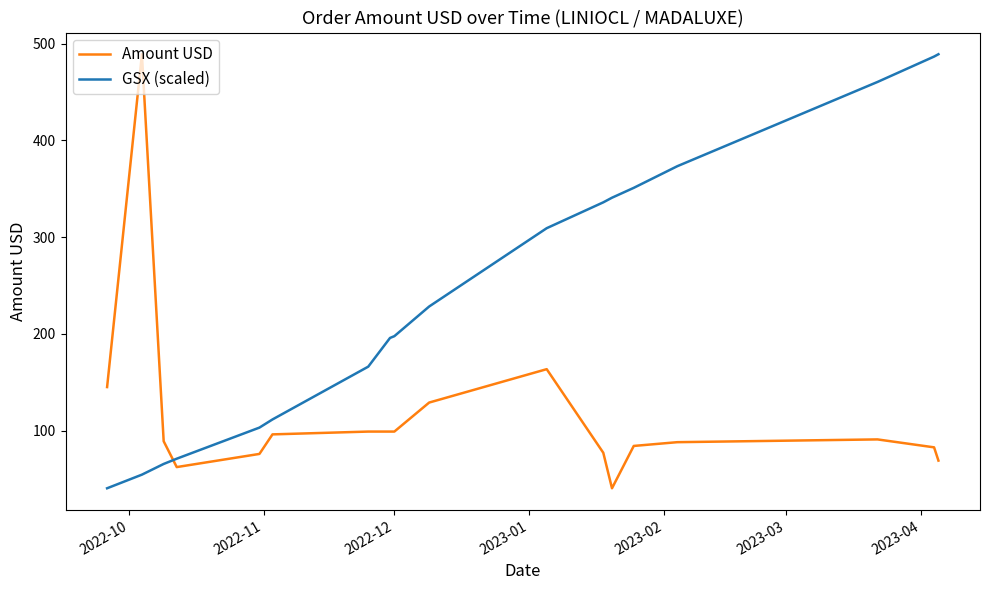

What is the maximum value for Amount USD?

489.0